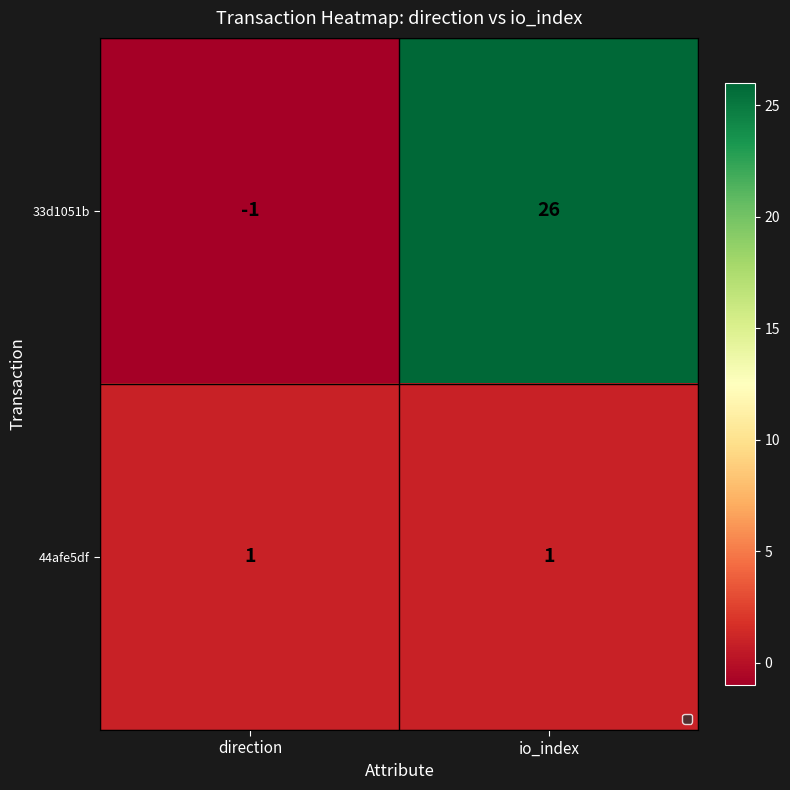

Read the 33d1051b value at io_index, to the nearest 5.

25